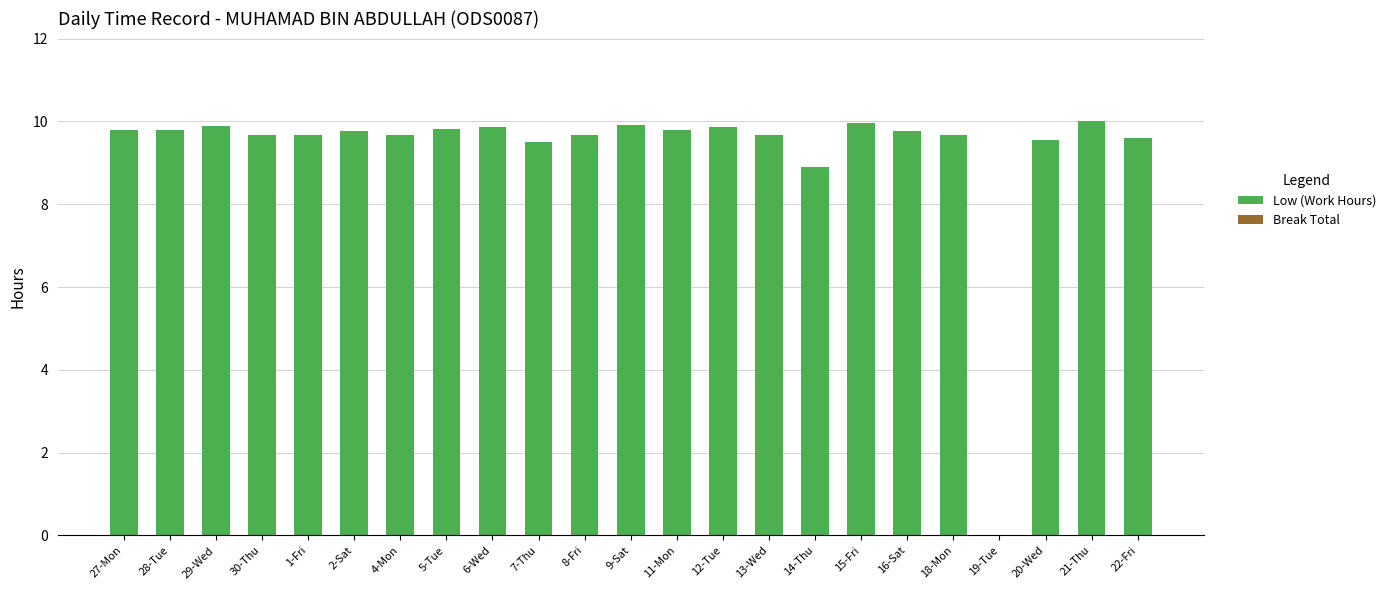

What is the greatest value displayed?

10.0